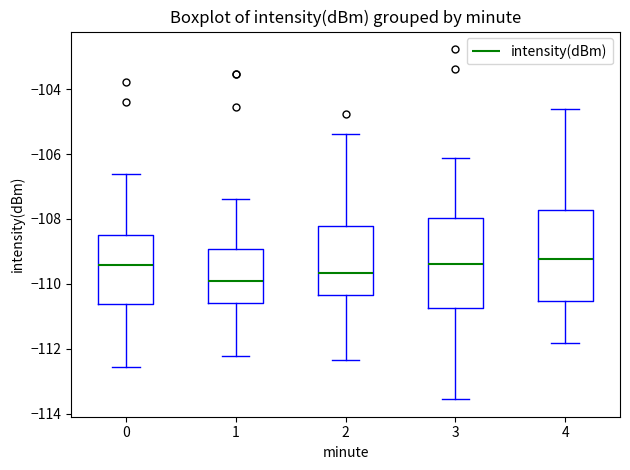

Where does the median line of the box at x = 3 sit on the y-axis? The values are not printed on the chart, so give them approximately, as read against the axis.

-109.4